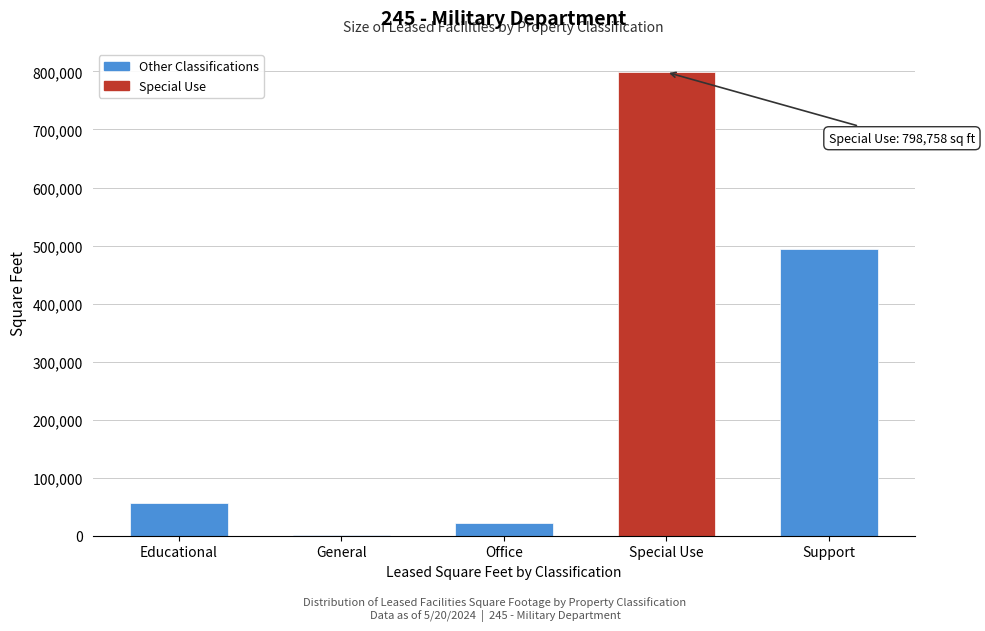

Reading left to right, transcribe all the data shown in this chart.

Educational=56493	General=1000	Office=22317	Special Use=798758	Support=494280